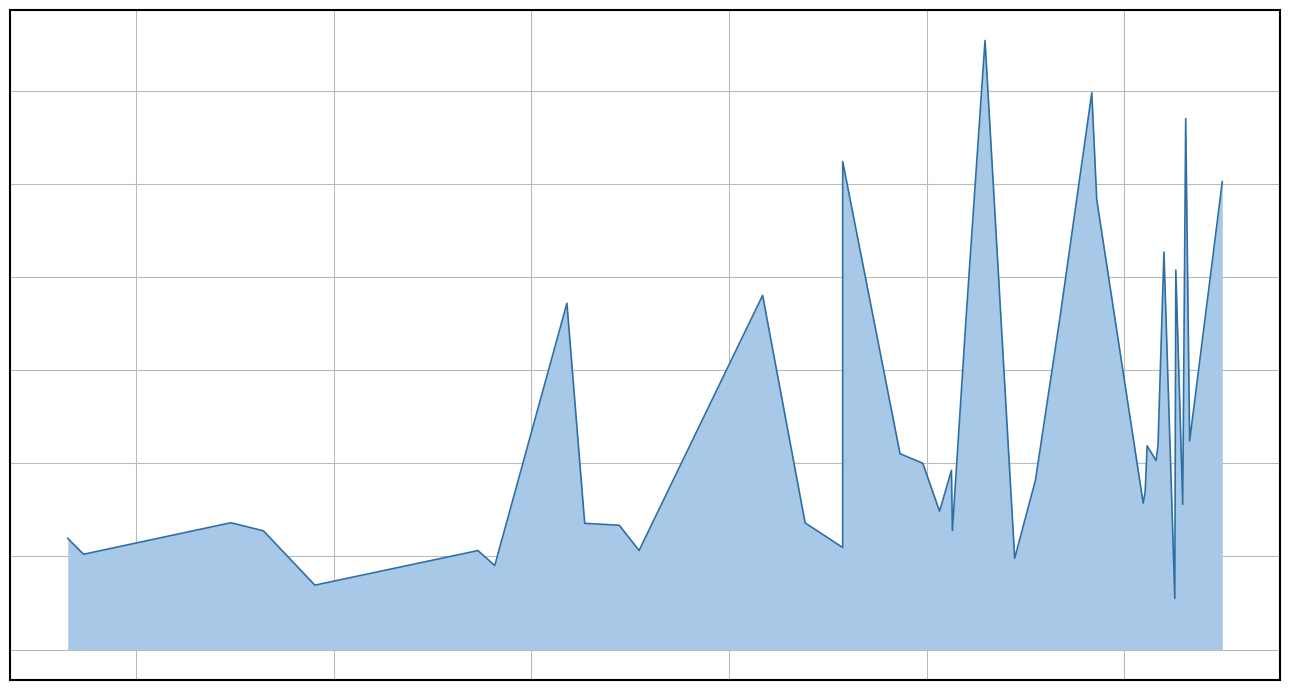

True or false: the data has more than 0 interior local peaks.

True